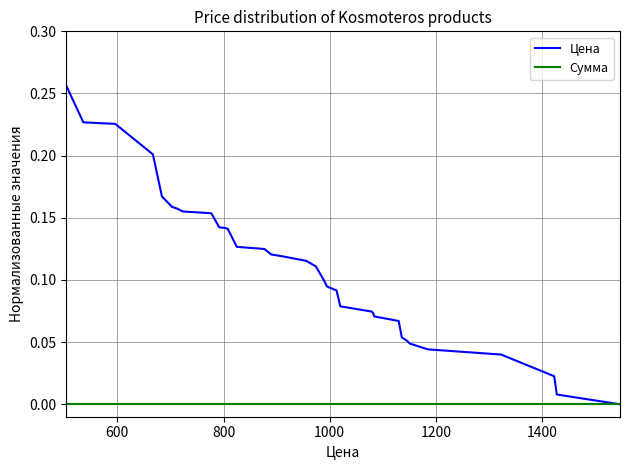

Does the chart have visible grid lines?

Yes